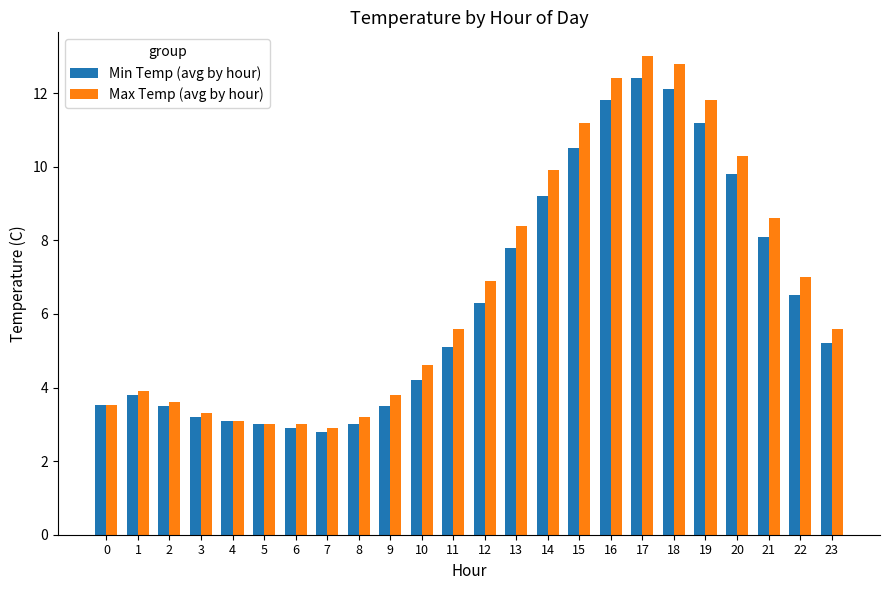

True or false: Min Temp (avg by hour) has a value of 4.2 at 3.

False